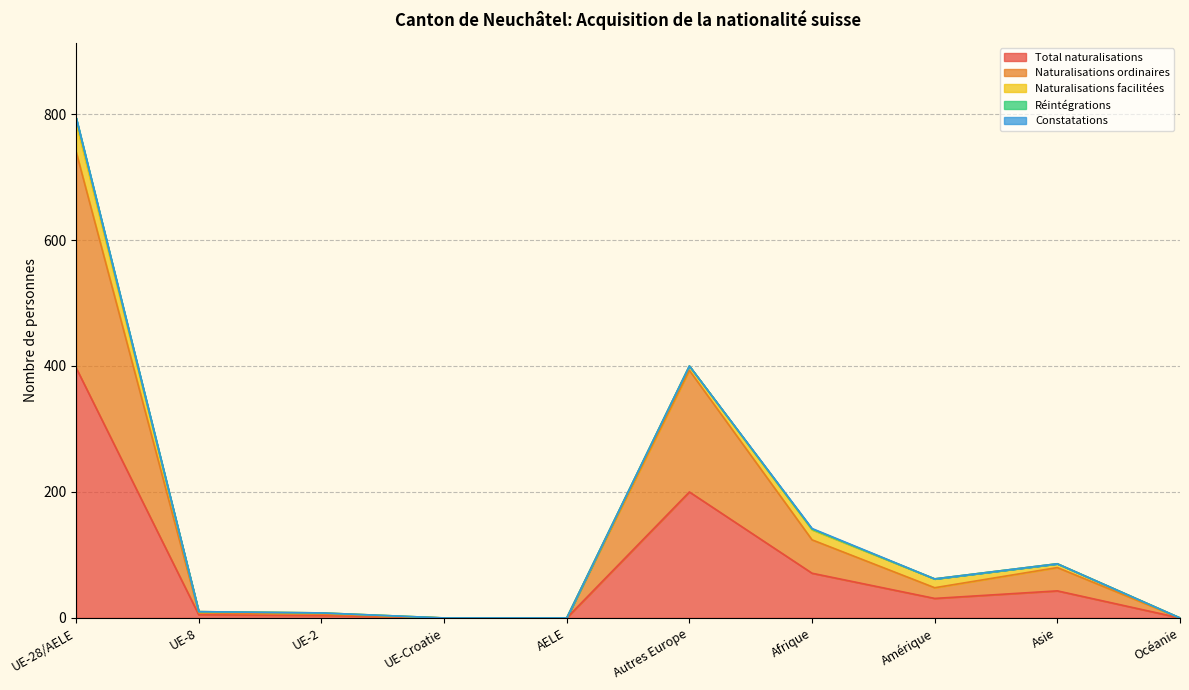

The Naturalisations facilitées series shows 9 at Afrique. True or false?

False